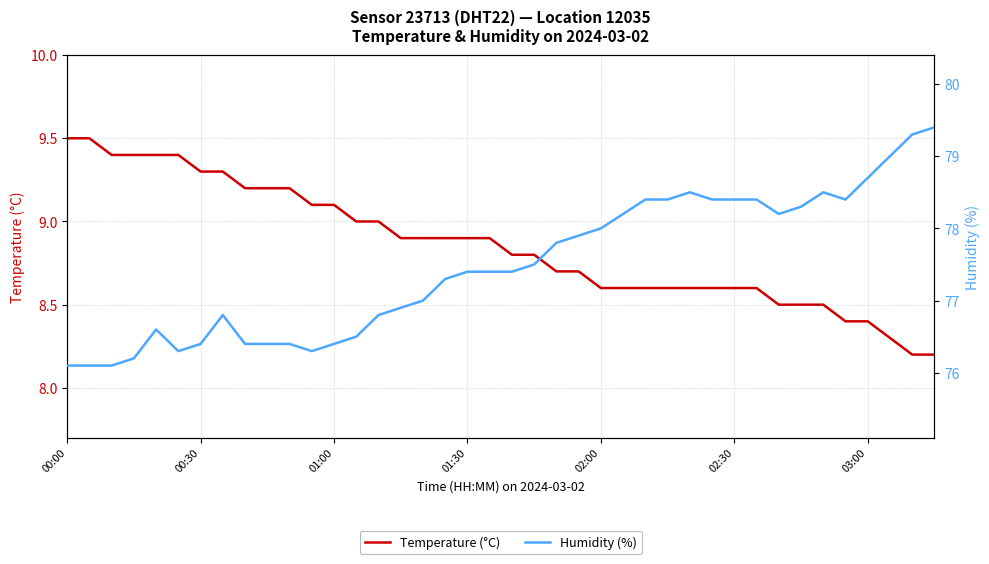

What is the approximate value of Temperature (°C) at 19?

8.9